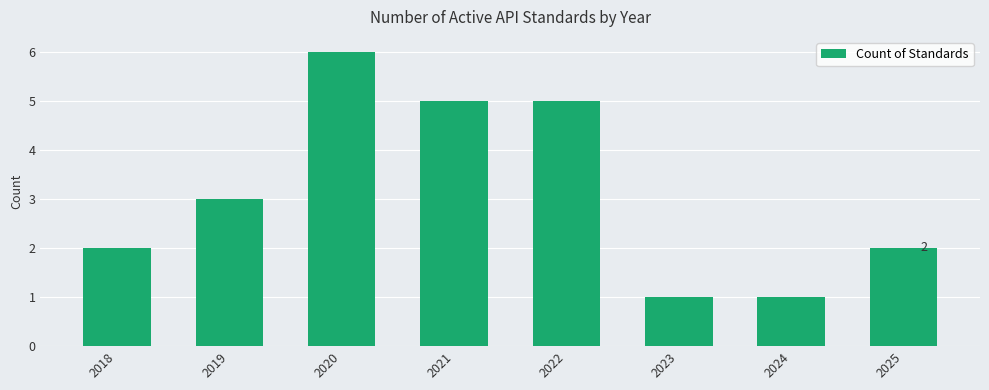

True or false: the data shows 3 at 2019.

True